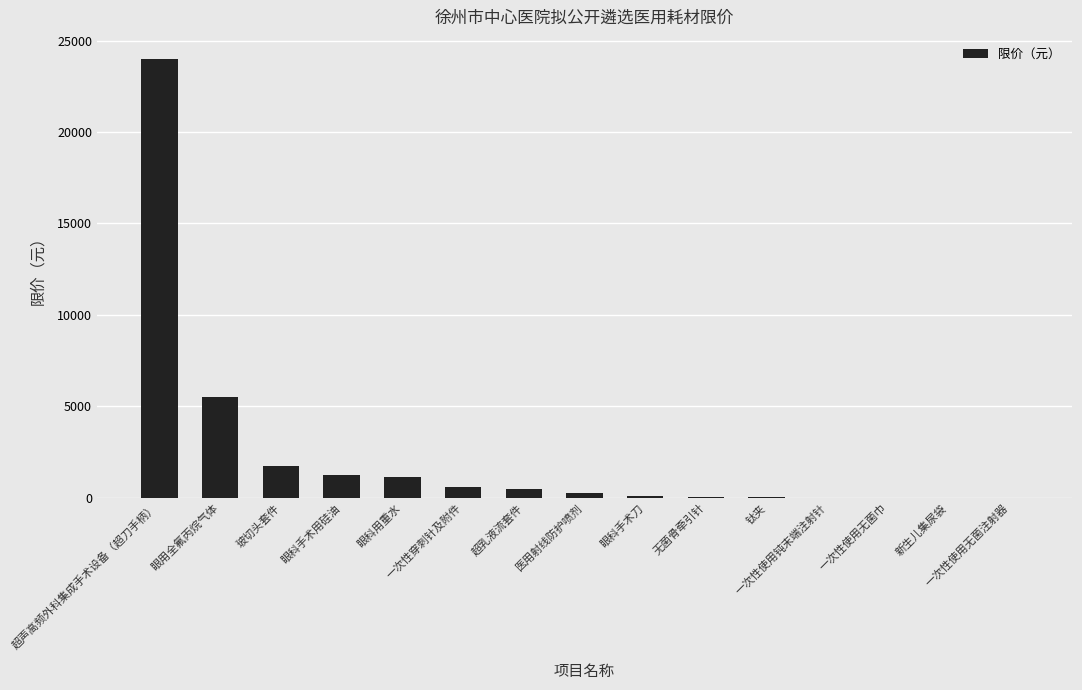

Read the value at 眼科手术用硅油.

1235.0